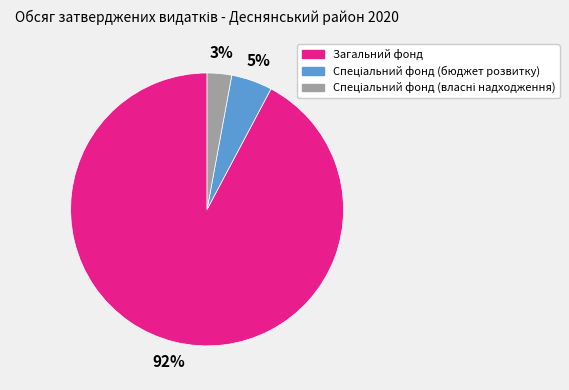

Count the number of slices in the pie.

3